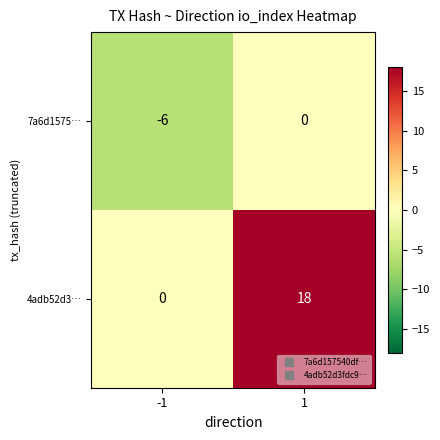

What is the total value across all series at 1?

18